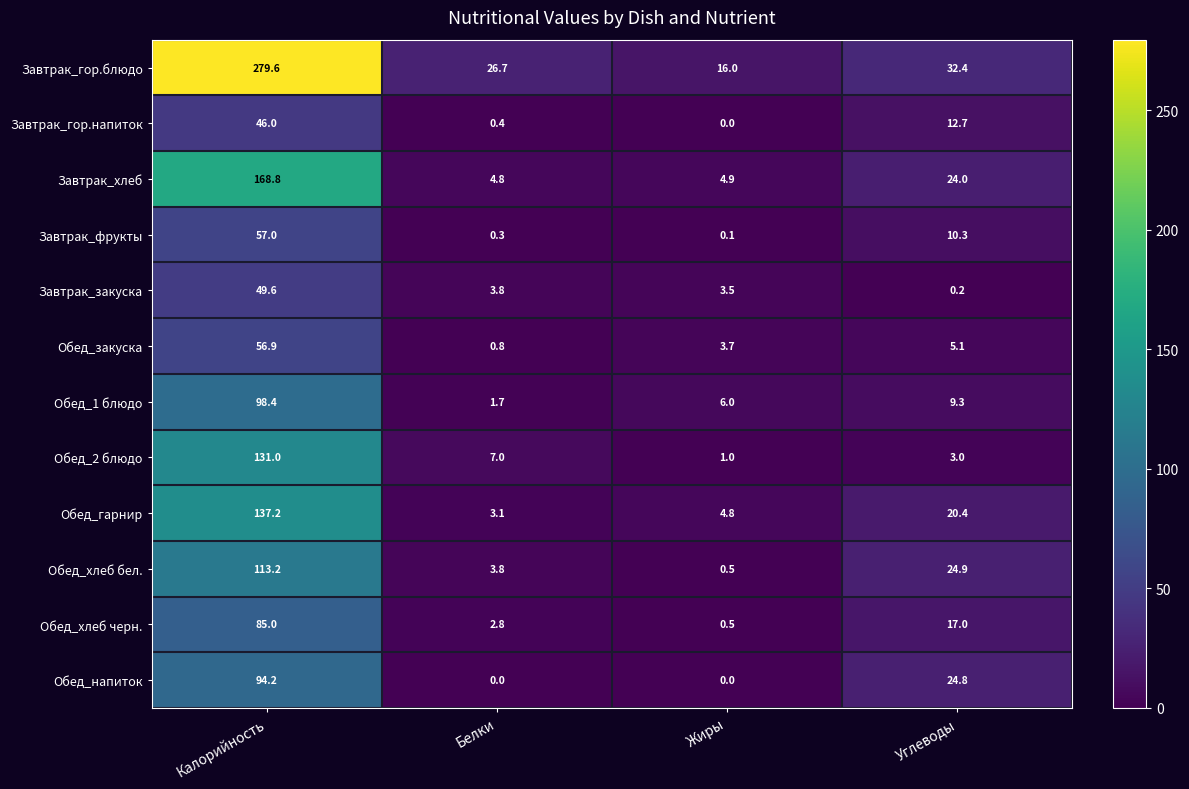

Which series has the largest total across all categories?

Завтрак_гор.блюдо